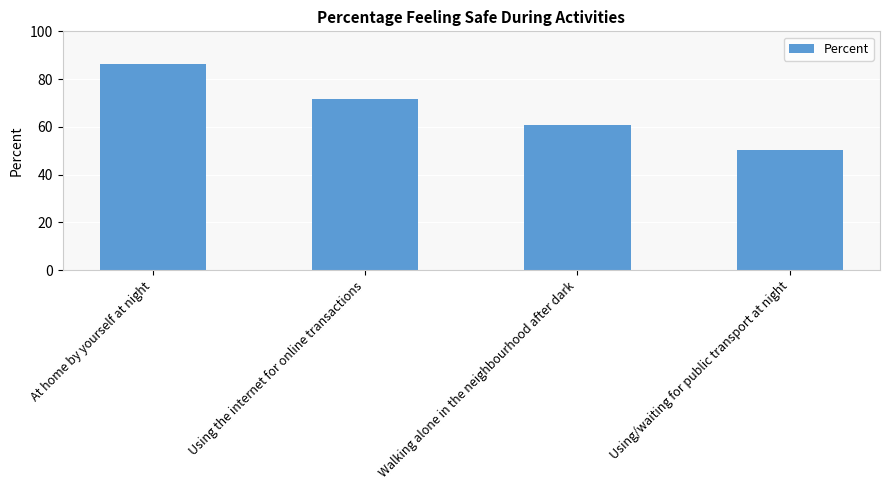

True or false: the data shows 50.2 at Using/waiting for public transport at night.

True